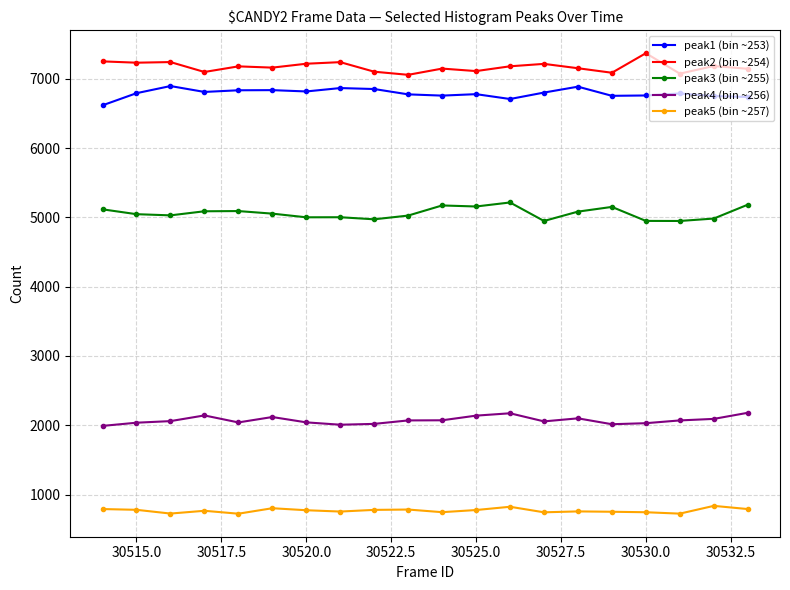

True or false: peak5 (bin ~257) and peak3 (bin ~255) intersect in this chart.

False